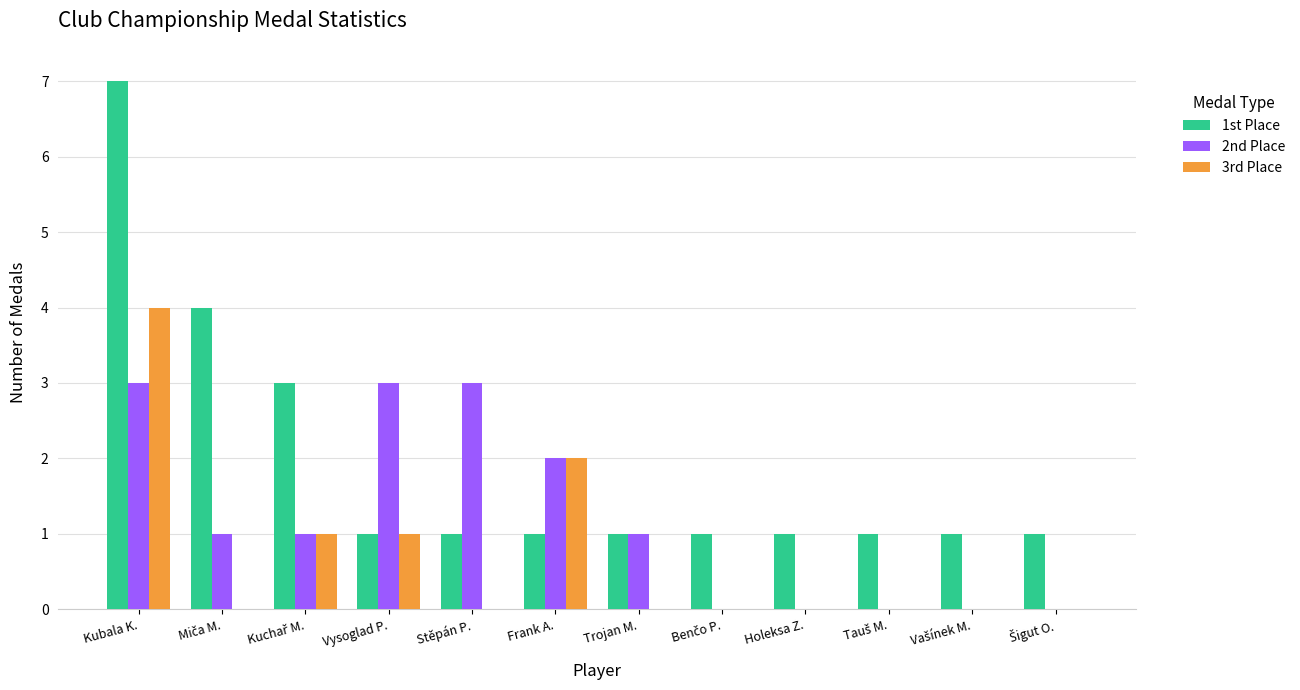

How many series are shown in this chart?

3